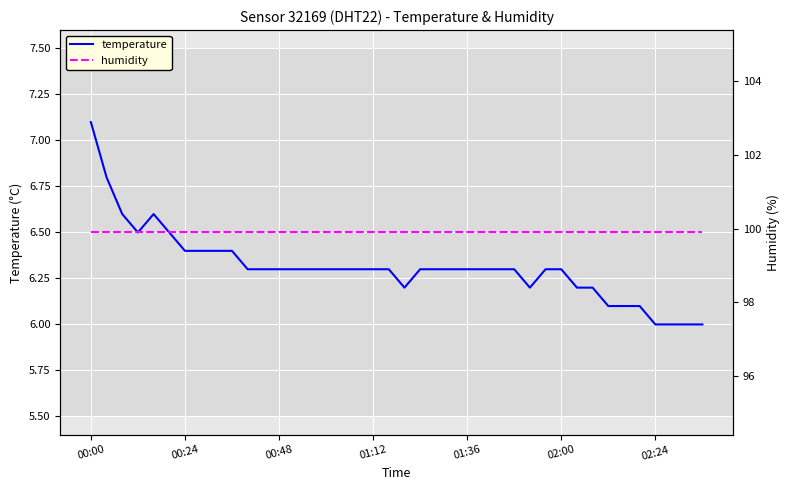

Rank the series at 35 from highest to lowest value.

humidity, temperature